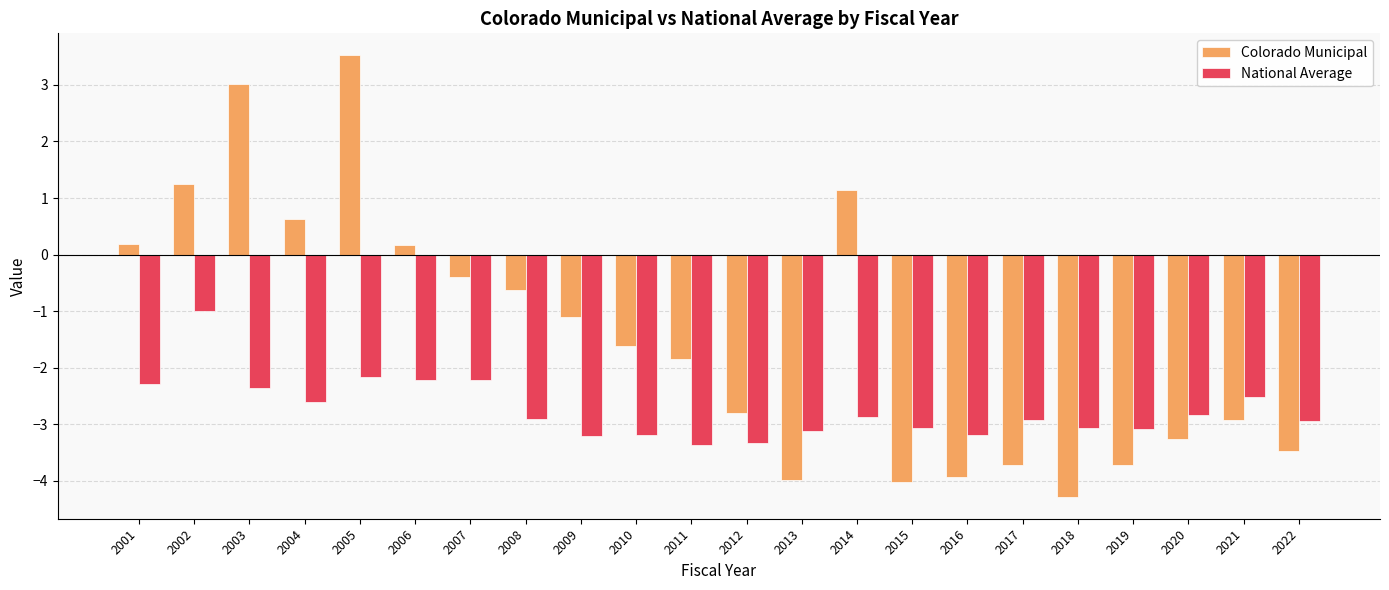

What is the total value across all series at 2008?

-3.5